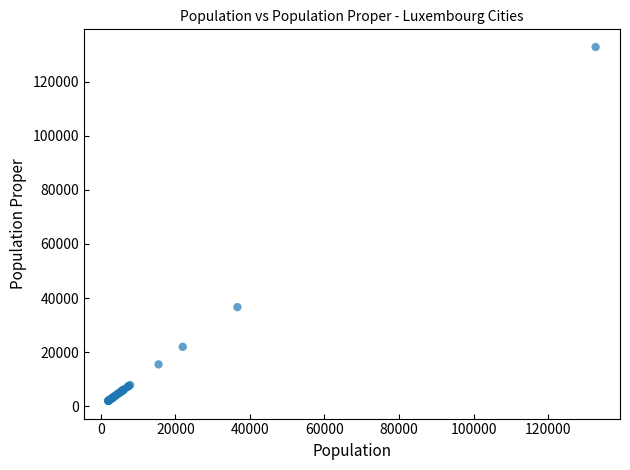

What Y value in the scatter plot is closest to 67372?

36625